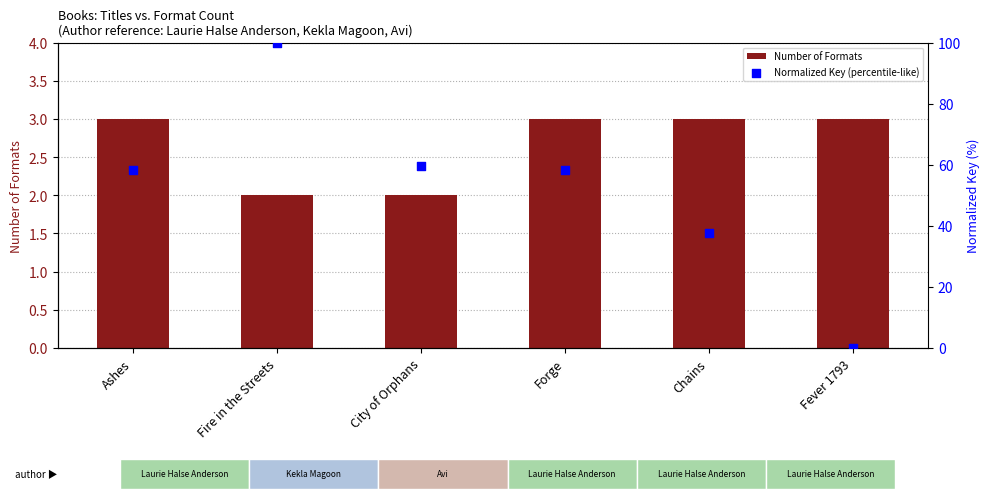

Is the value of Normalized Key (percentile-like) at Chains greater than the value of Number of Formats at City of Orphans?

Yes